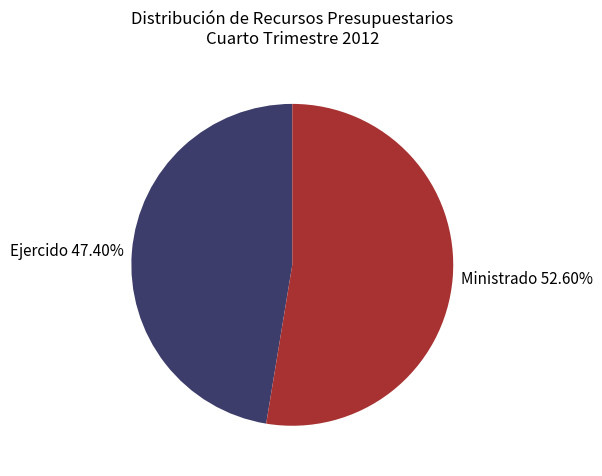

What is the majority slice?

Ministrado